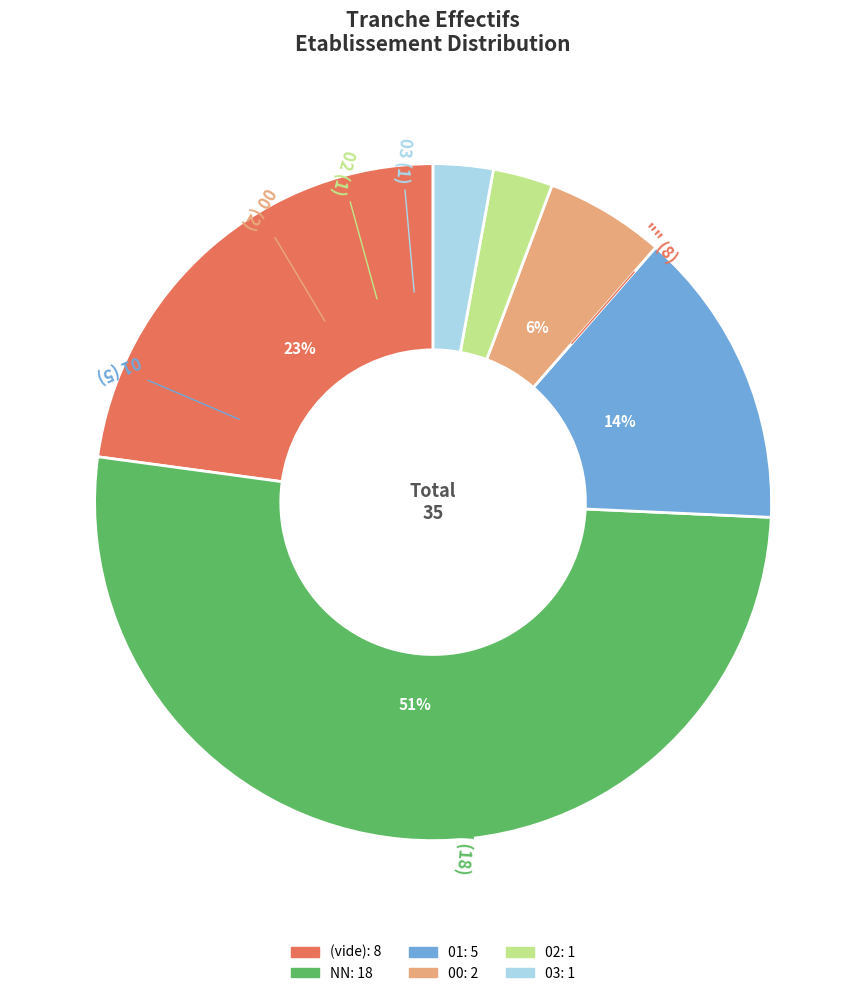

To the nearest percent, what is the average slice percentage?

17%